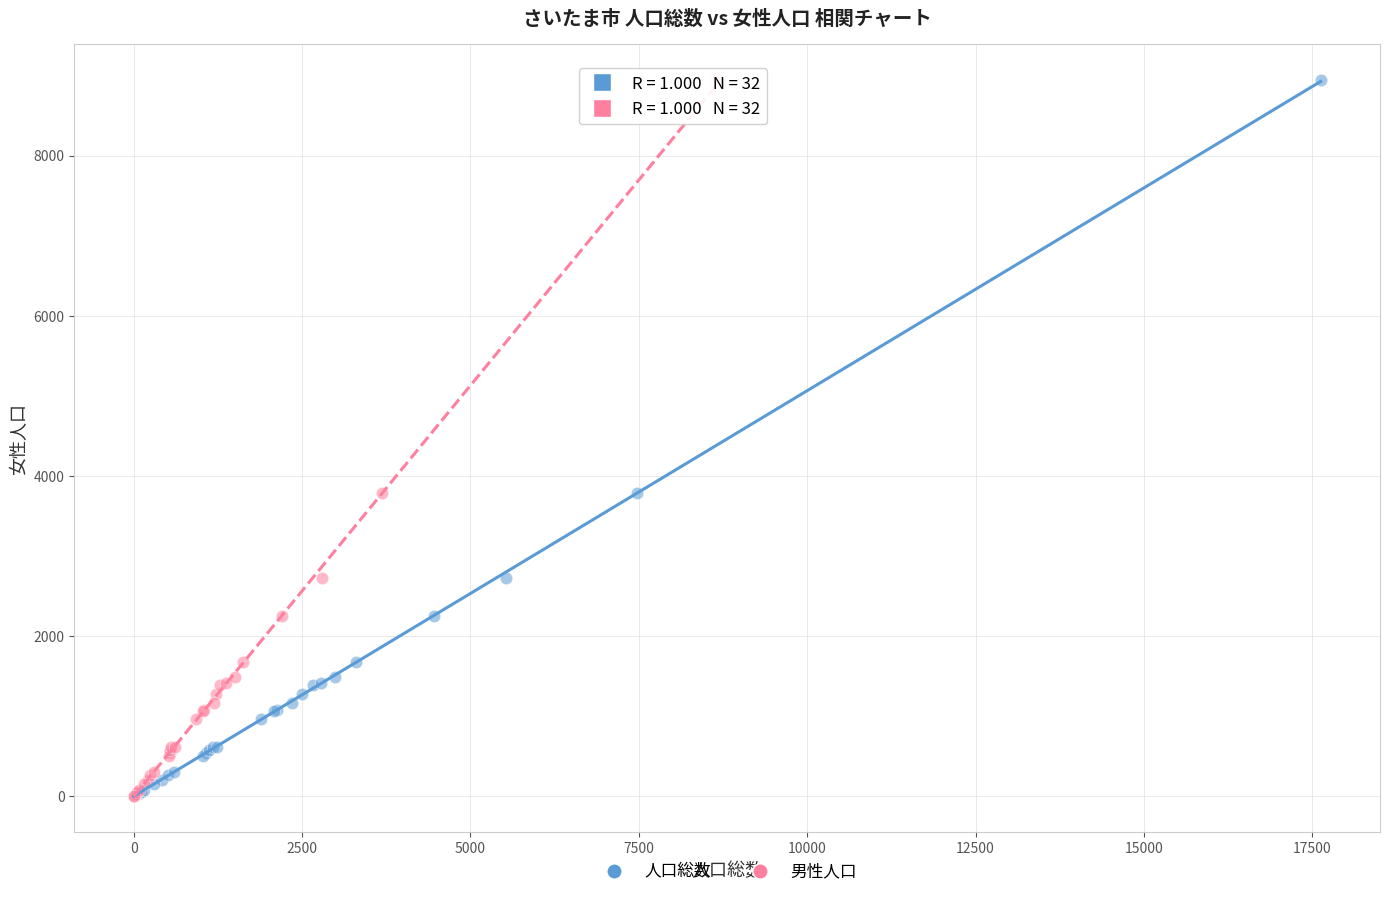

What are all the series names shown in the legend?

人口総数, 男性人口